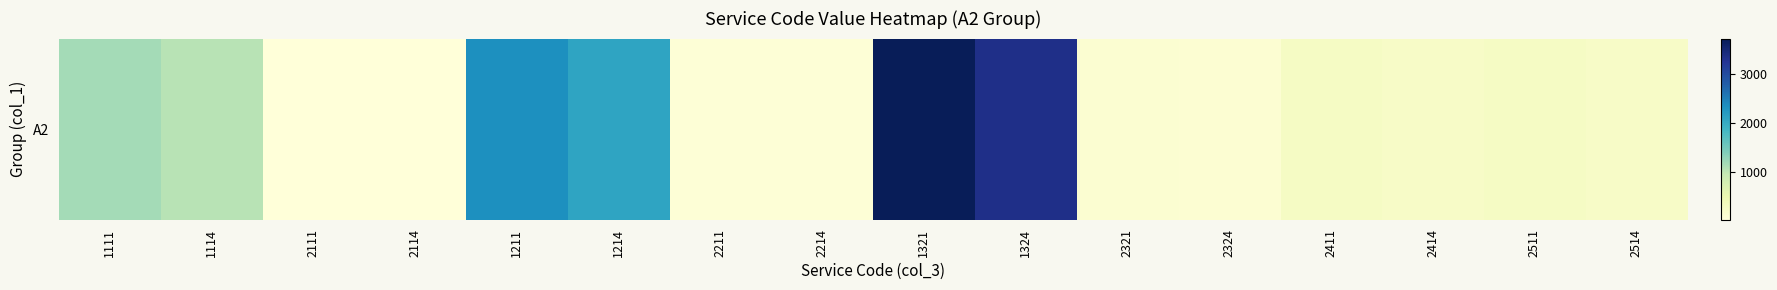

What is the difference between the values at 2514 and 2411?

25